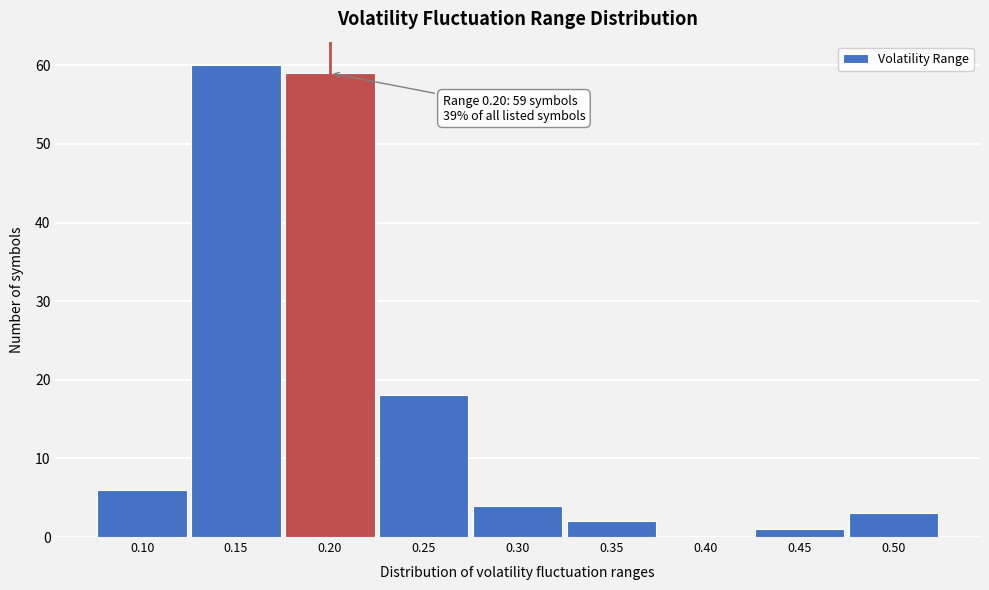

Which range on the x-axis has the tallest bar?

0.125 to 0.175